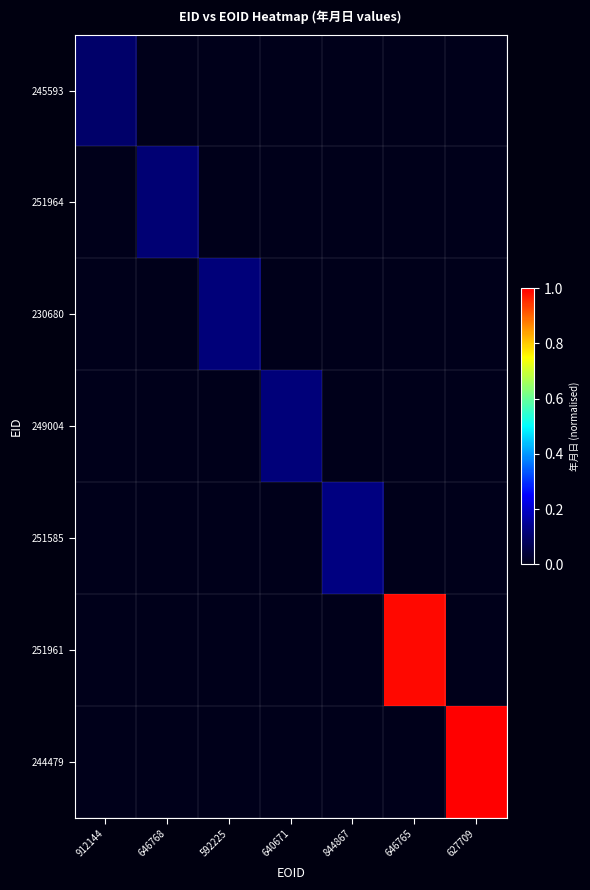

Reading left to right, extract all data points from this chart.

245593: 912144=0.1	646768=0.0	592225=0.0	640671=0.0	844867=0.0	646765=0.0	627709=0.0
251964: 912144=0.0	646768=0.1	592225=0.0	640671=0.0	844867=0.0	646765=0.0	627709=0.0
230680: 912144=0.0	646768=0.0	592225=0.1	640671=0.0	844867=0.0	646765=0.0	627709=0.0
249004: 912144=0.0	646768=0.0	592225=0.0	640671=0.1	844867=0.0	646765=0.0	627709=0.0
251585: 912144=0.0	646768=0.0	592225=0.0	640671=0.0	844867=0.1	646765=0.0	627709=0.0
251961: 912144=0.0	646768=0.0	592225=0.0	640671=0.0	844867=0.0	646765=1.0	627709=0.0
244479: 912144=0.0	646768=0.0	592225=0.0	640671=0.0	844867=0.0	646765=0.0	627709=1.0